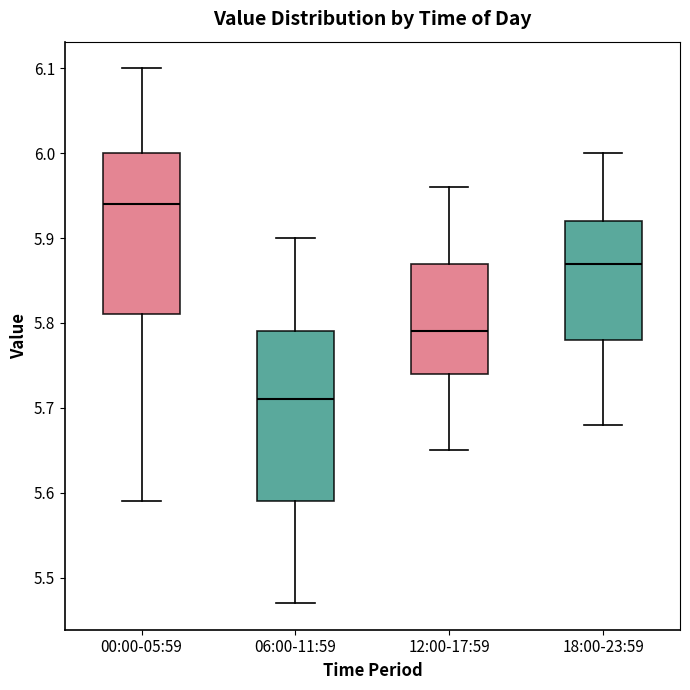

Reading left to right, read every box against the y-axis: the position of its median line, the range the box covers, and the ends of its whiskers. The values are not printed on the chart, so give them approximately, as read against the axis.

00:00-05:59: median 5.94, box 5.81 to 6.00, whiskers 5.59 to 6.10
06:00-11:59: median 5.71, box 5.59 to 5.79, whiskers 5.47 to 5.90
12:00-17:59: median 5.79, box 5.74 to 5.87, whiskers 5.65 to 5.96
18:00-23:59: median 5.87, box 5.78 to 5.92, whiskers 5.68 to 6.00